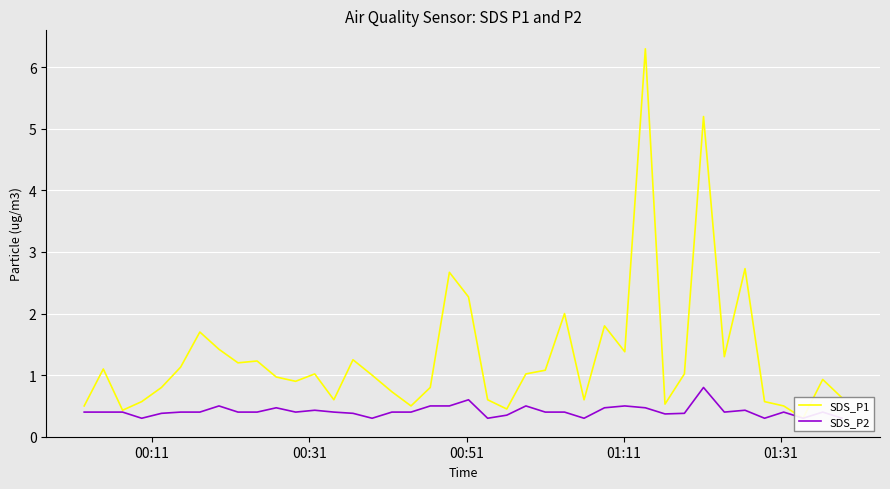

List the series in order of their peak value, lowest first.

SDS_P2, SDS_P1